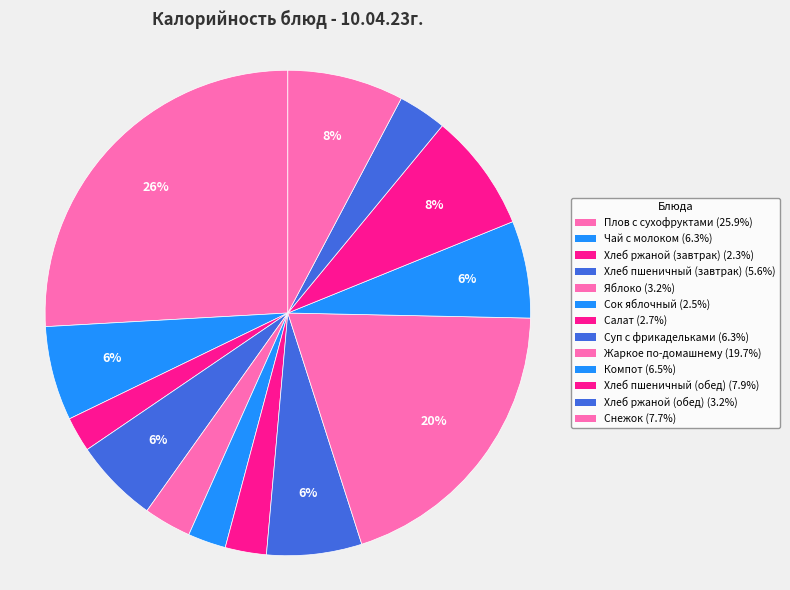

How many slices are in this pie chart?

13